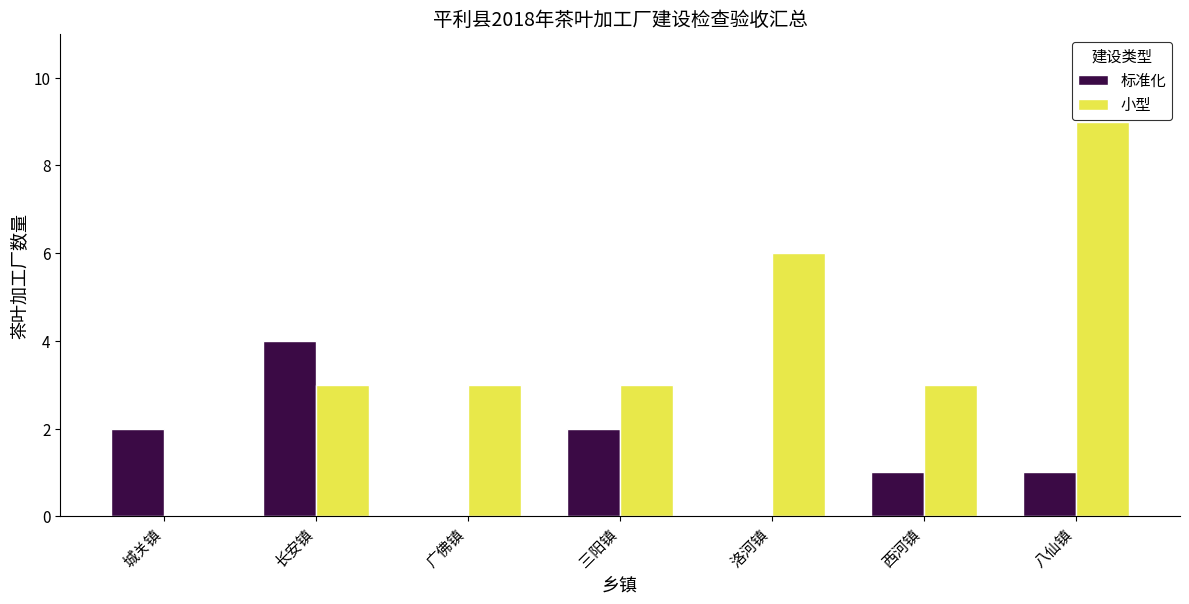

What is the highest value of the 小型 series?

9